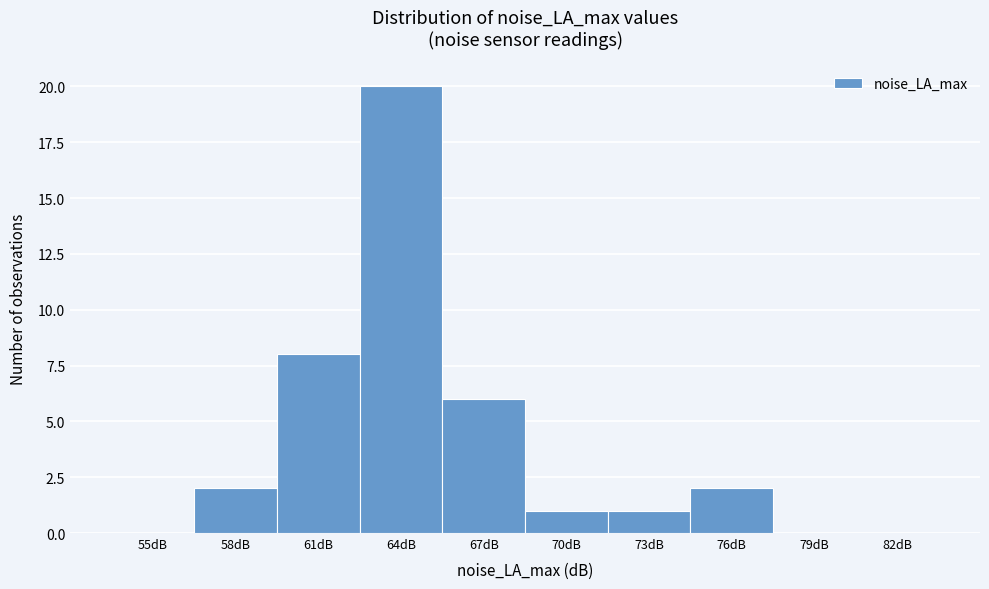

Reading left to right, what are all the values shown in this chart?

55dB=0	58dB=2	61dB=8	64dB=20	67dB=6	70dB=1	73dB=1	76dB=2	79dB=0	82dB=0